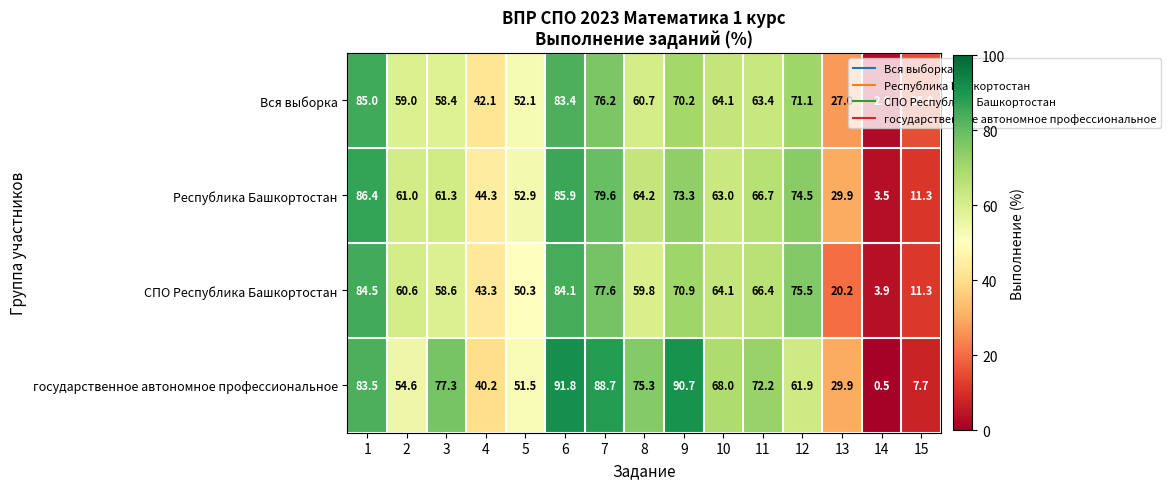

What is the difference between the maximum and minimum values in the государственное автономное профессиональное series?

91.3